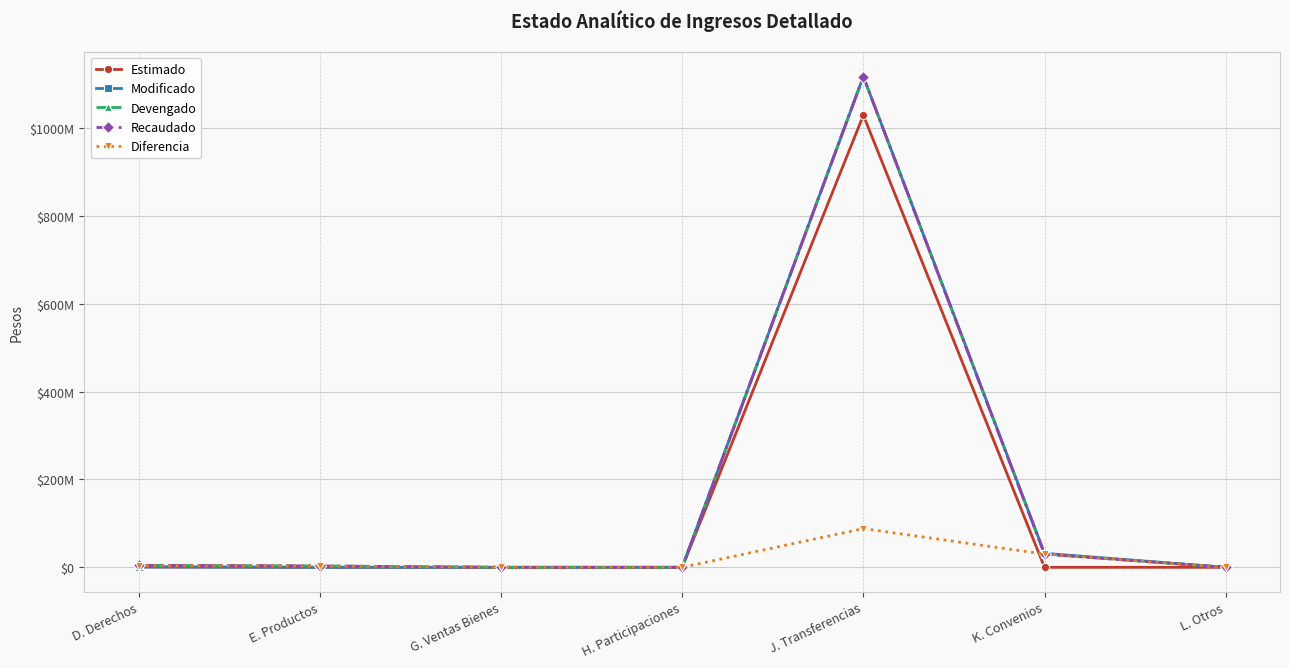

At which category is the sum across all series the highest?

J. Transferencias